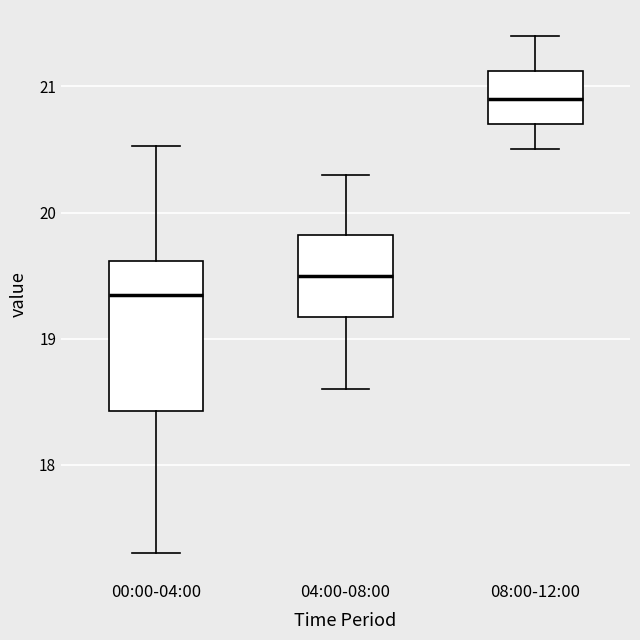

Comparing the boxes themselves (not the whiskers), which one is the tallest?

00:00-04:00